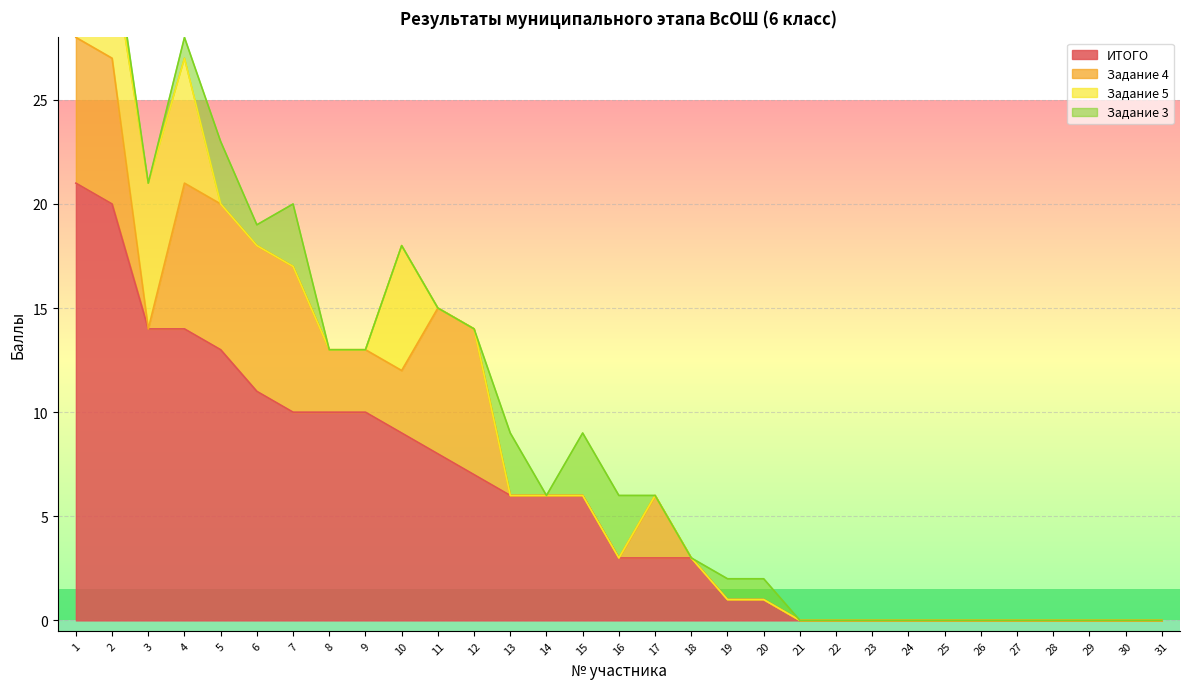

Reading left to right, transcribe all the data shown in this chart.

ИТОГО: 21	20	14	14	13	11	10	10	10	9	8	7	6	6	6	3	3	3	1	1	0	0	0	0	0	0	0	0	0	0	0
Задание 4: 7	7	0	7	7	7	7	3	3	3	7	7	0	0	0	0	3	0	0	0	0	0	0	0	0	0	0	0	0	0	0
Задание 5: 7	5	7	6	0	0	0	0	0	6	0	0	0	0	0	0	0	0	0	0	0	0	0	0	0	0	0	0	0	0	0
Задание 3: 1	1	0	1	3	1	3	0	0	0	0	0	3	0	3	3	0	0	1	1	0	0	0	0	0	0	0	0	0	0	0